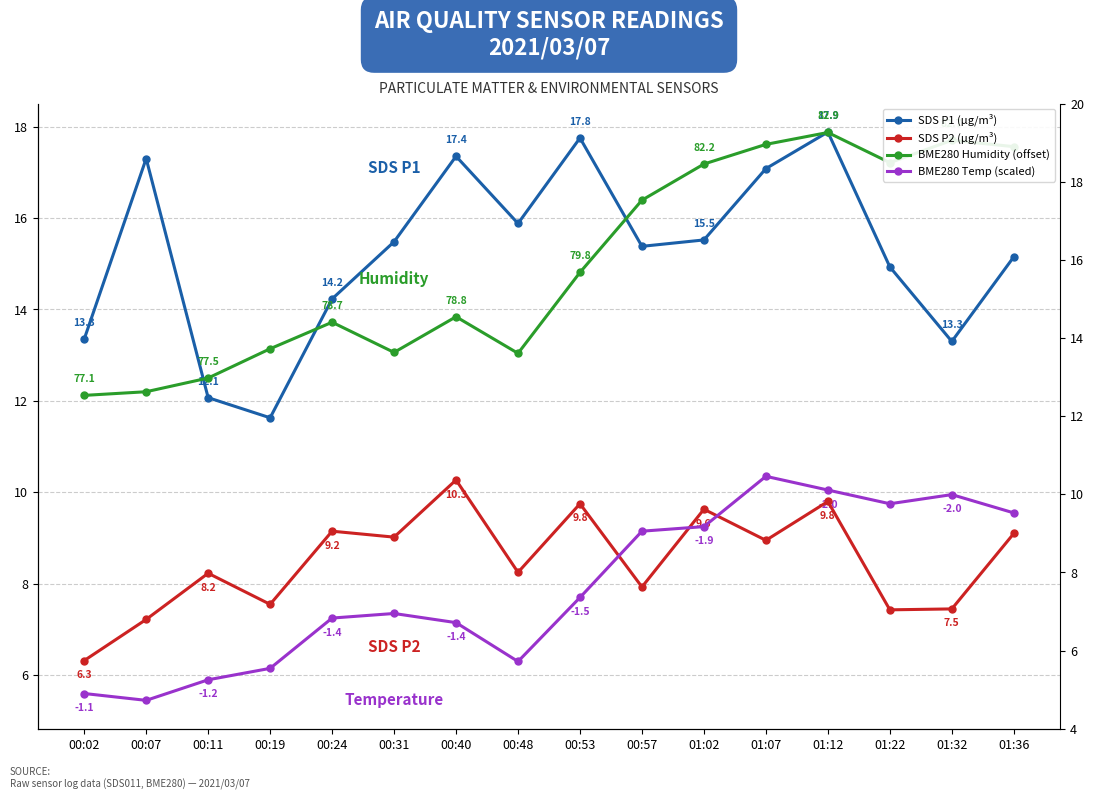

Rank the series at 00:24 from lowest to highest value.

BME280 Temp (scaled), SDS P2 (µg/m³), BME280 Humidity (offset), SDS P1 (µg/m³)